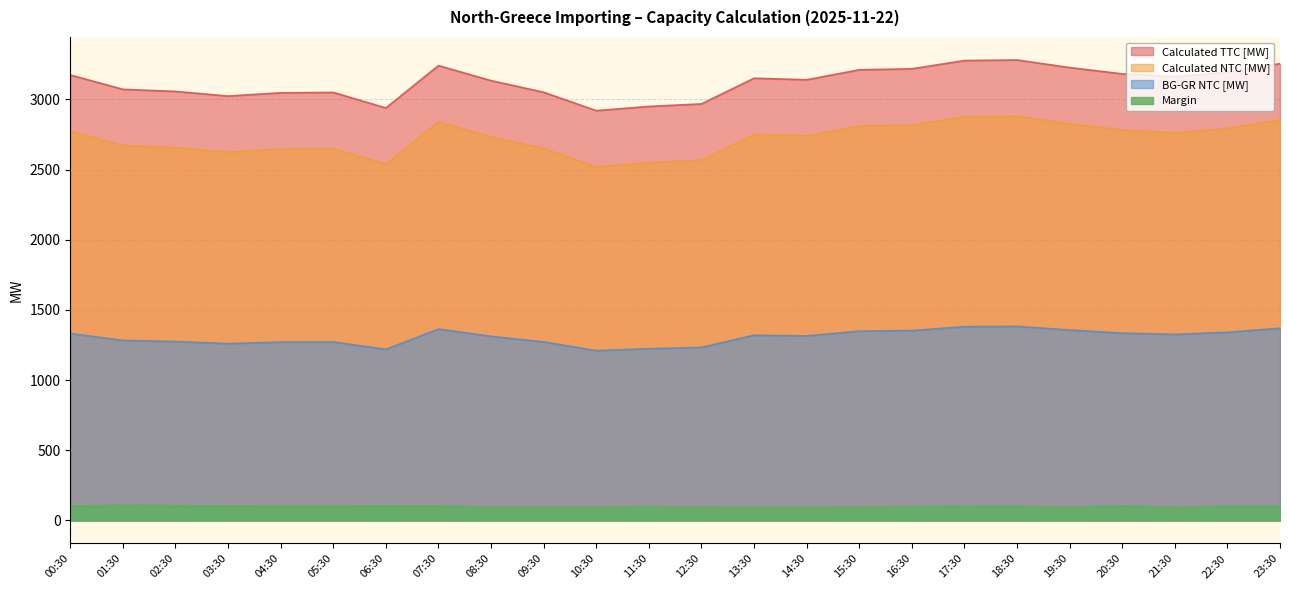

How many lines are shown in the chart?

4